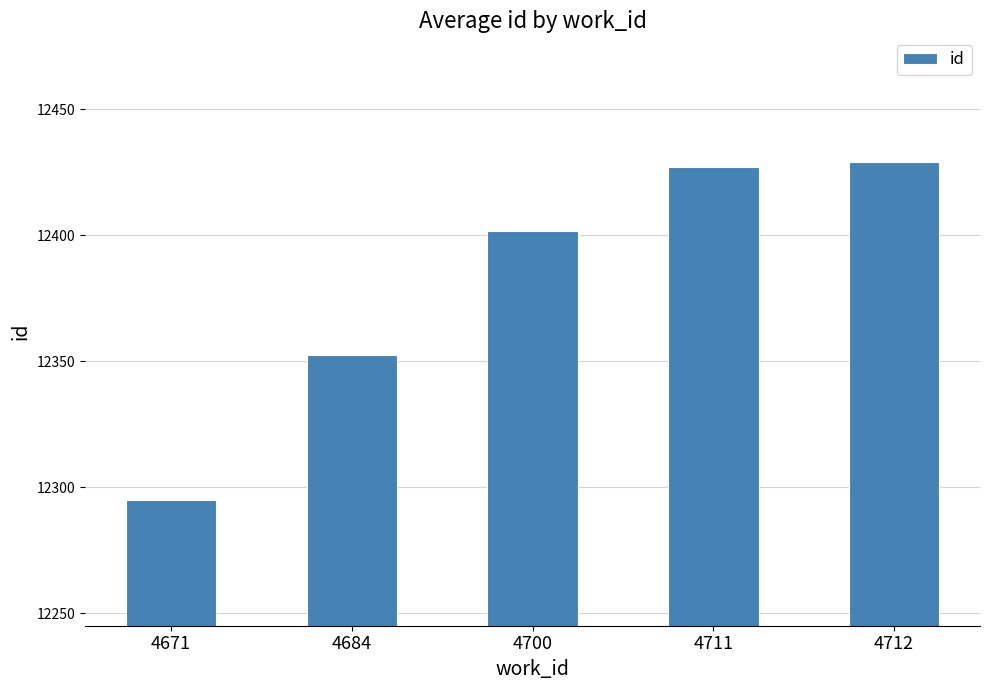

Which category has the lowest value across all series?

4671